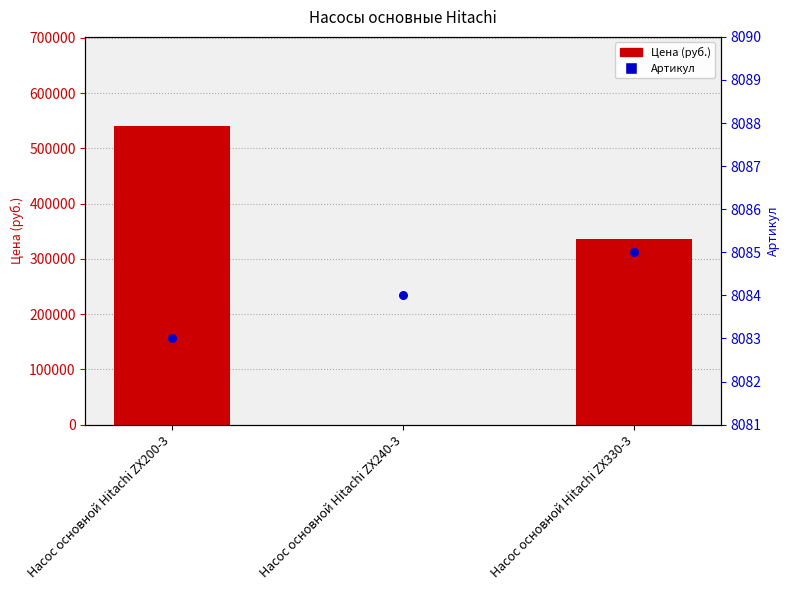

Which series reaches the minimum Y coordinate?

Цена (руб.)